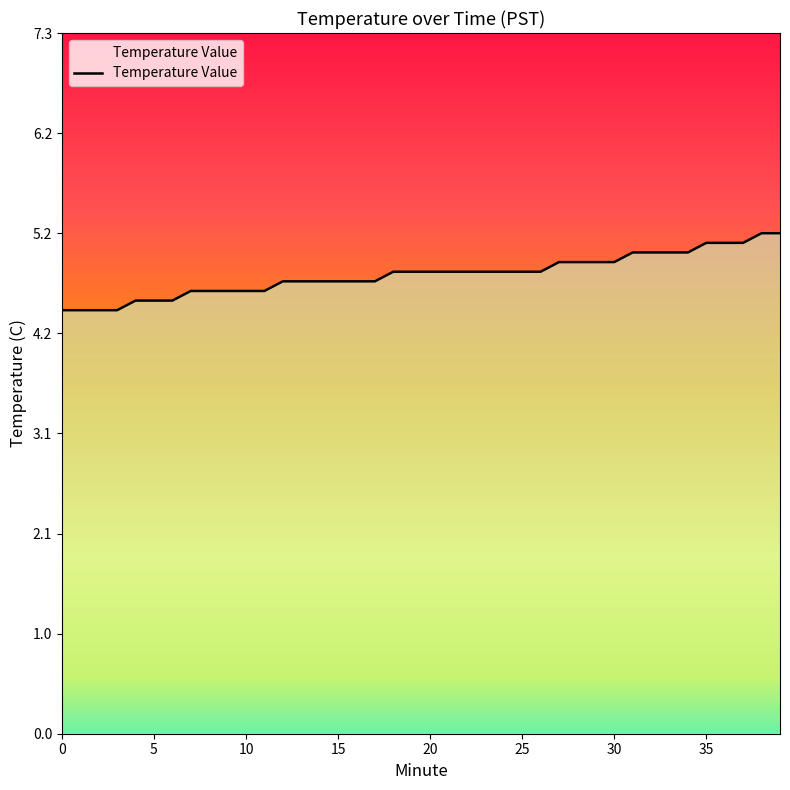

How many categories are shown in the chart?

40